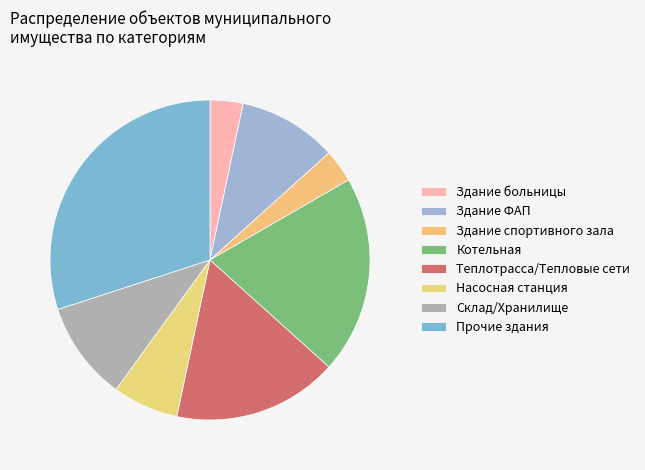

How many slices are in this pie chart?

8